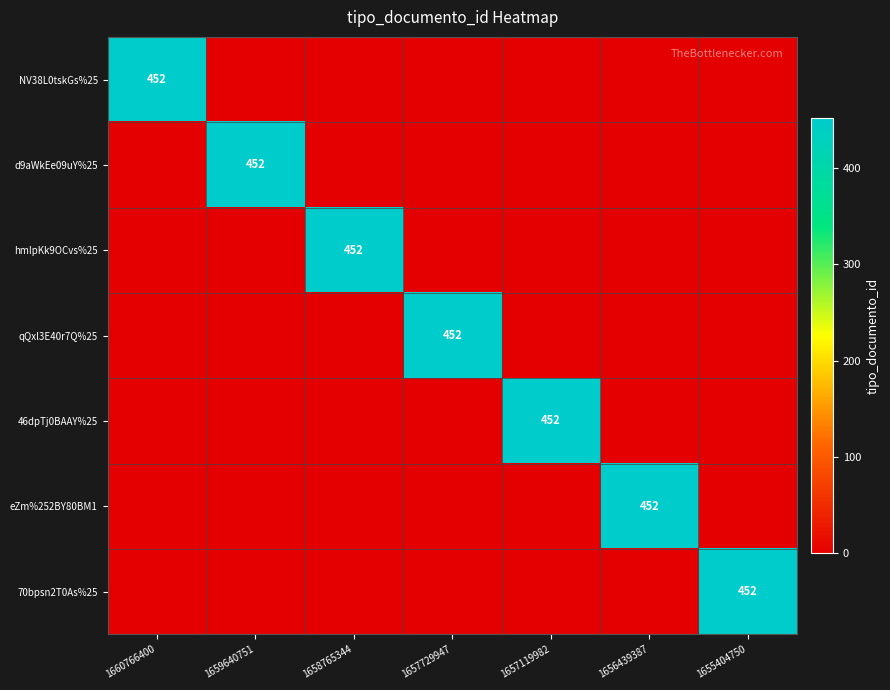

True or false: 70bpsn2T0As%25 has a value of 452 at 1655404750.

True